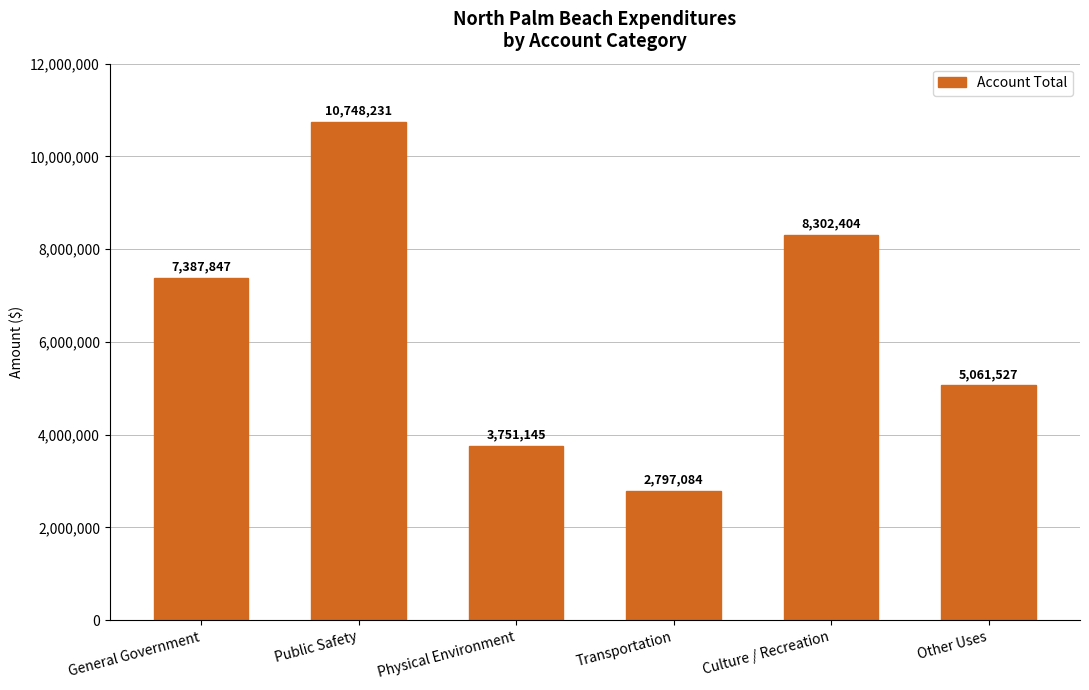

Are the bars grouped side by side (vs. stacked)?

No